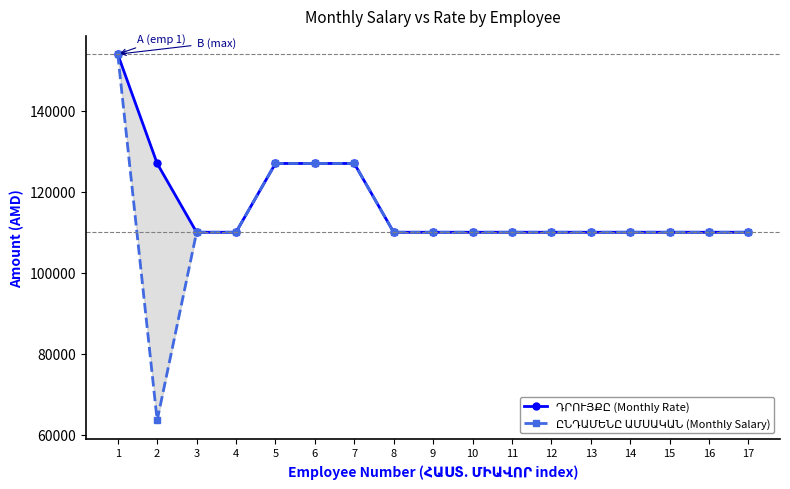

True or false: ԸՆԴԱՄԵՆԸ ԱՄՍԱԿԱՆ (Monthly Salary) and ԴՐՈՒՅՔԸ (Monthly Rate) cross at least once.

False